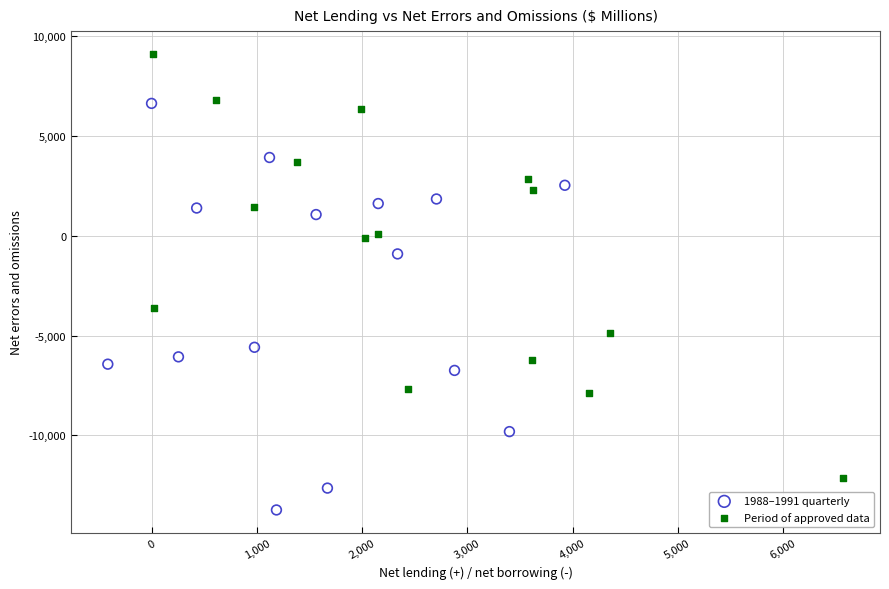

Which series contains the highest Y value?

Period of approved data